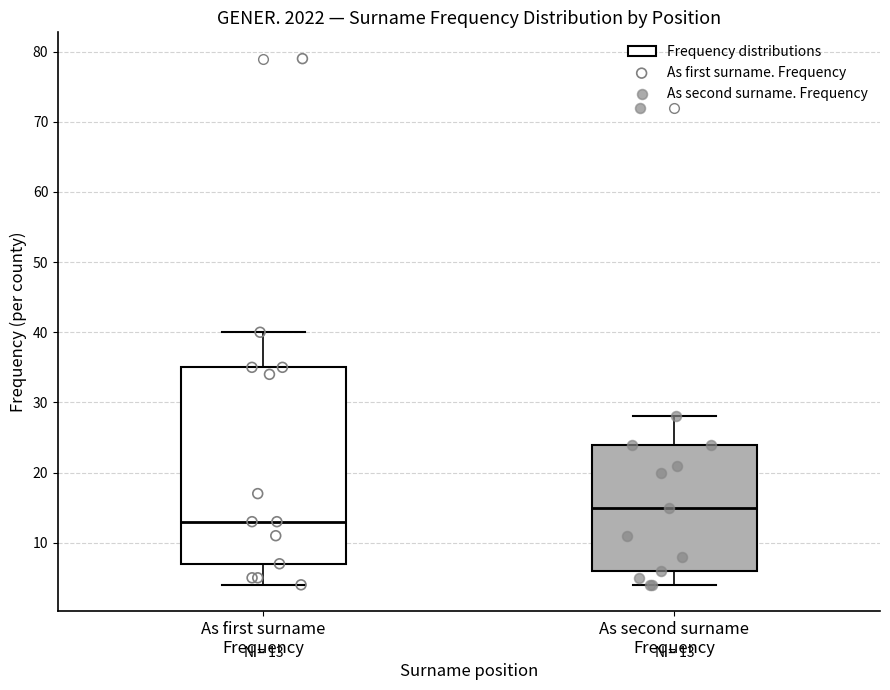

Which box's median line is the highest?

As second surname Frequency